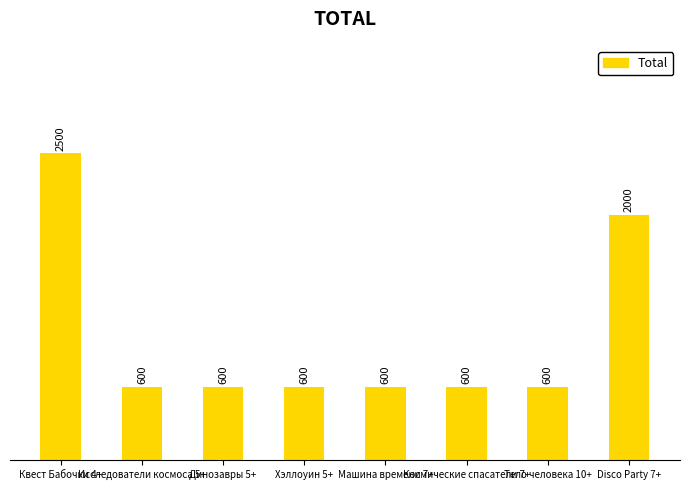

The chart shows a value of 600 at Космические спасатели 7+. True or false?

True